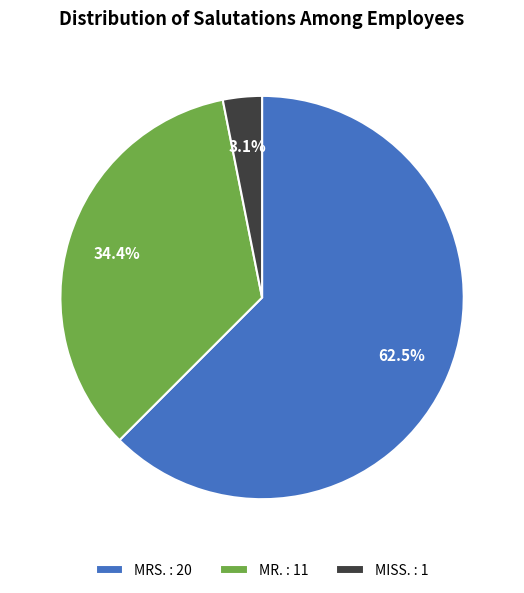

How much of the chart is everything except MRS.?

37.5%